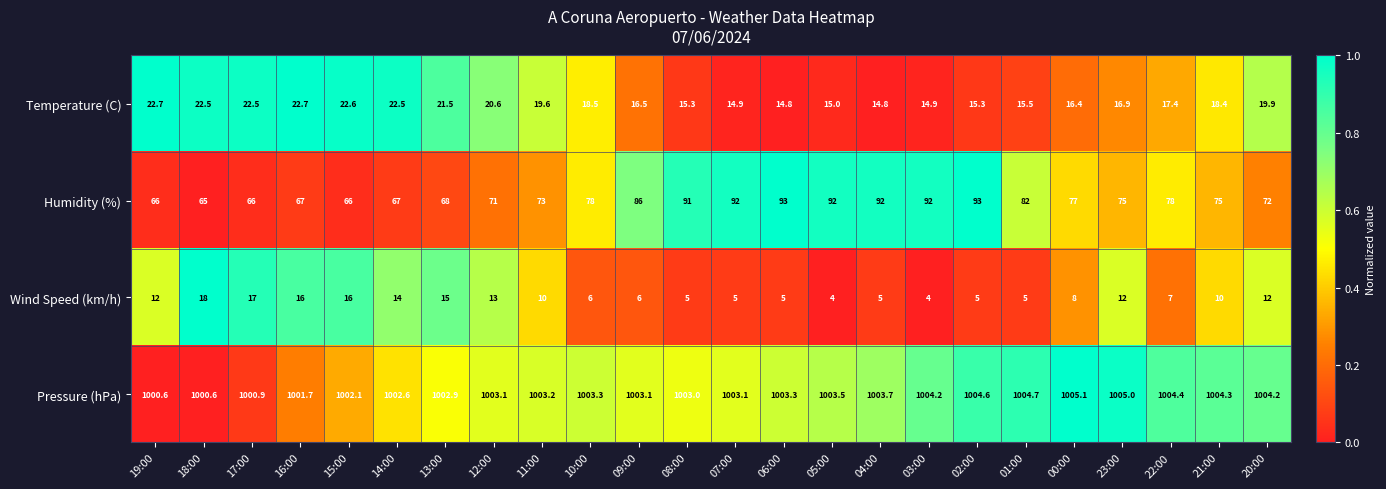

List the series in order of their peak value, highest first.

Pressure (hPa), Humidity (%), Temperature (C), Wind Speed (km/h)